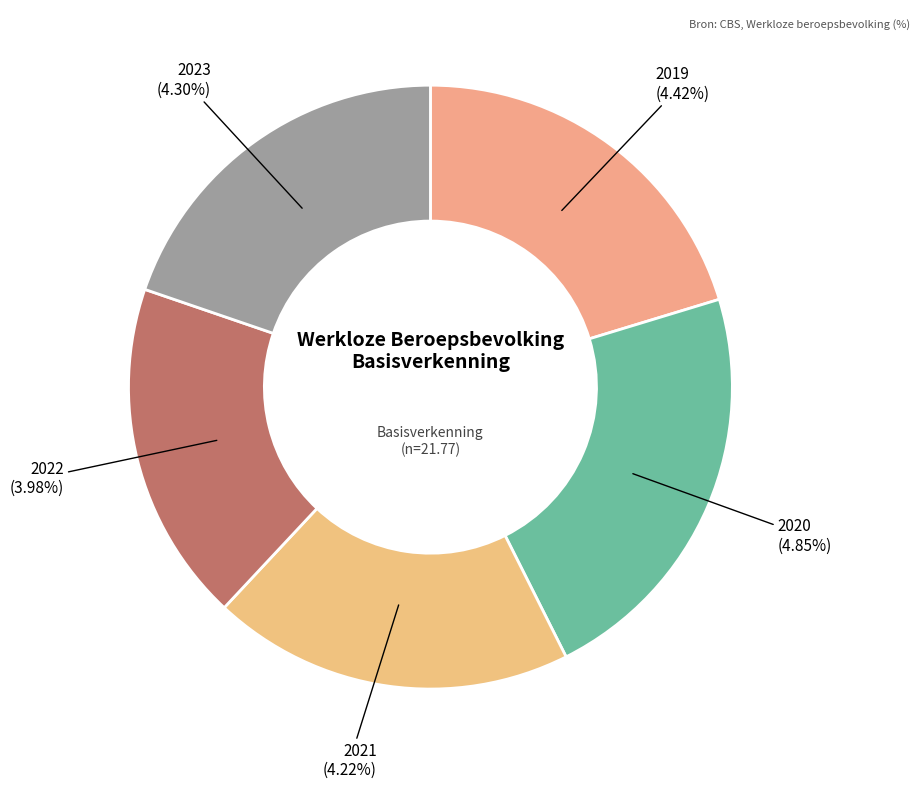

What portion of the pie excludes 2020?

77.7%